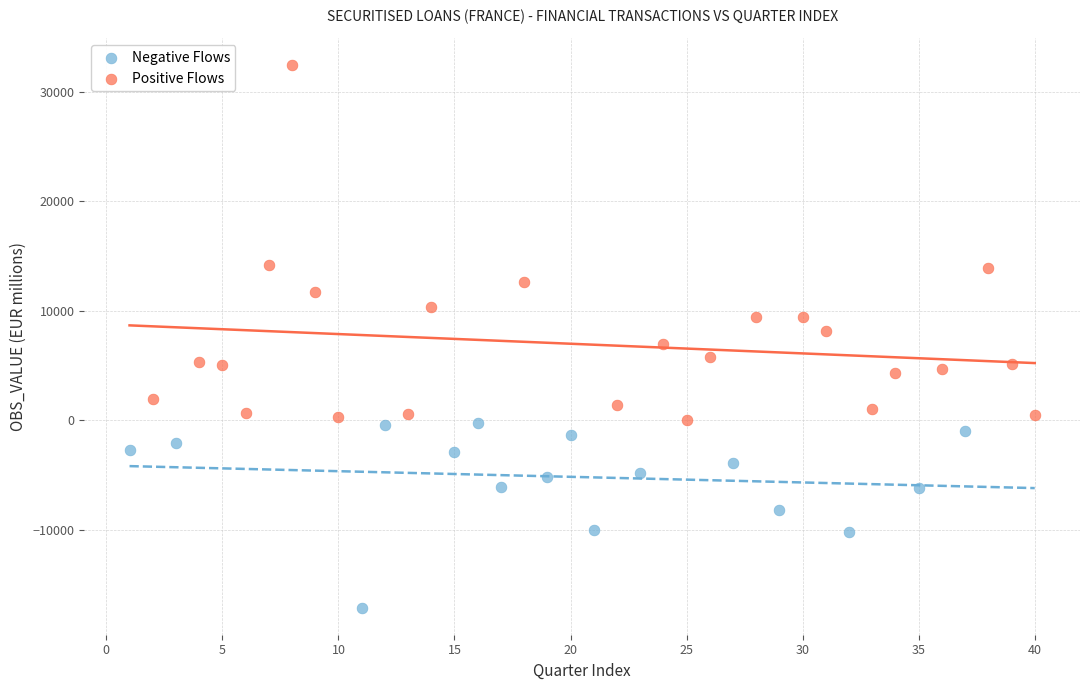

Which series has the widest spread of Y values?

Positive Flows